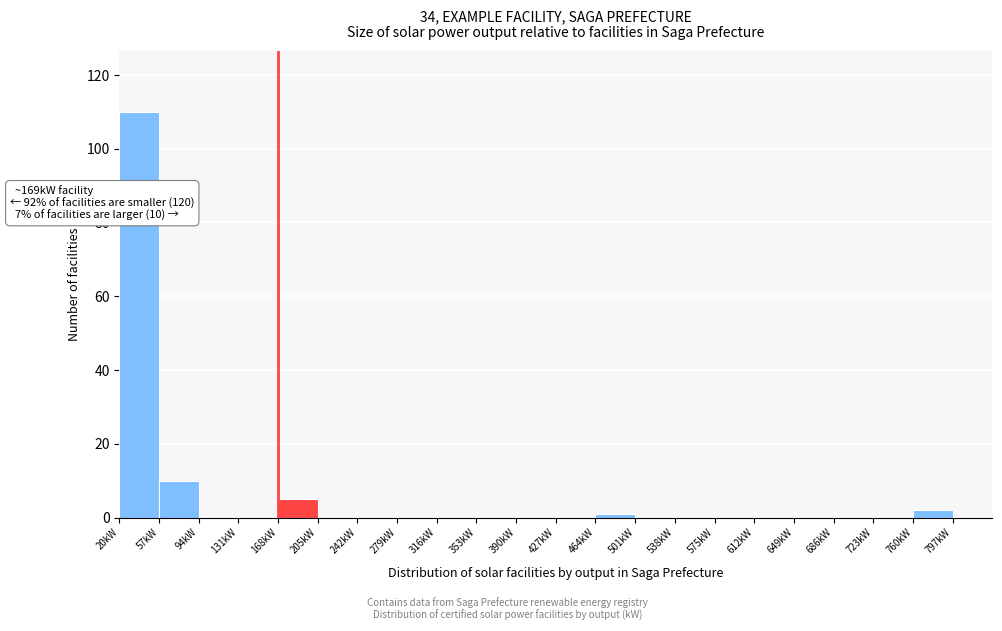

Which range on the x-axis has the tallest bar?

20 to 57